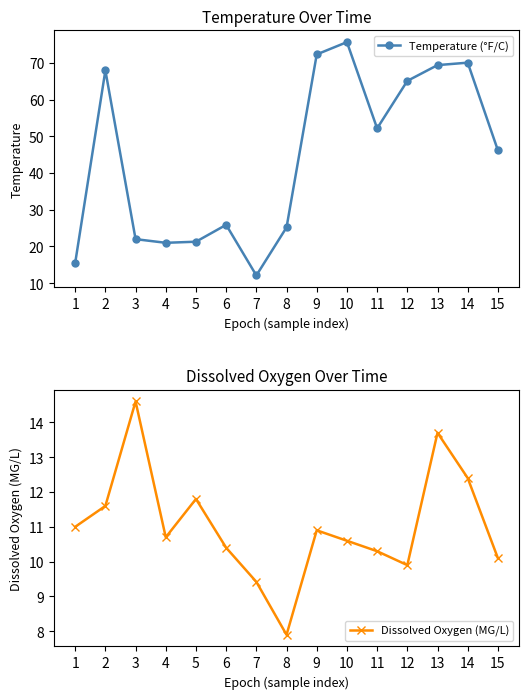

What is the difference between the maximum and minimum values in the Dissolved Oxygen (MG/L) series?

6.7